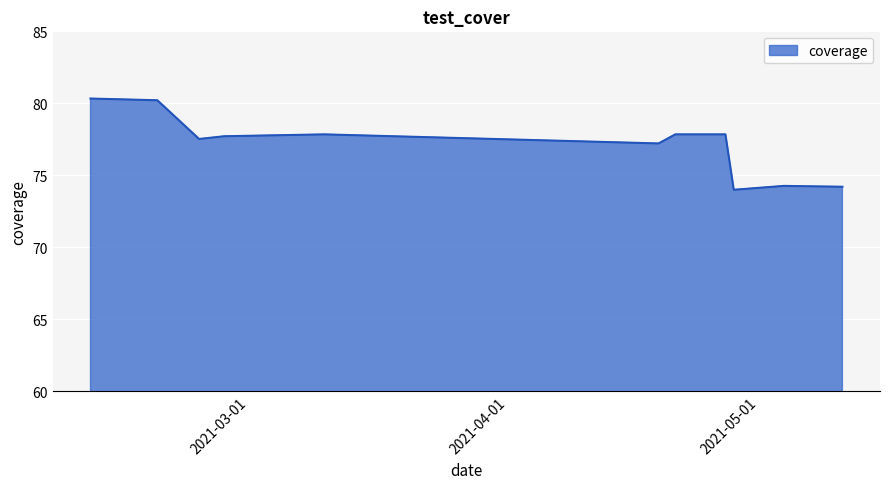

What is the smallest value displayed?

74.0